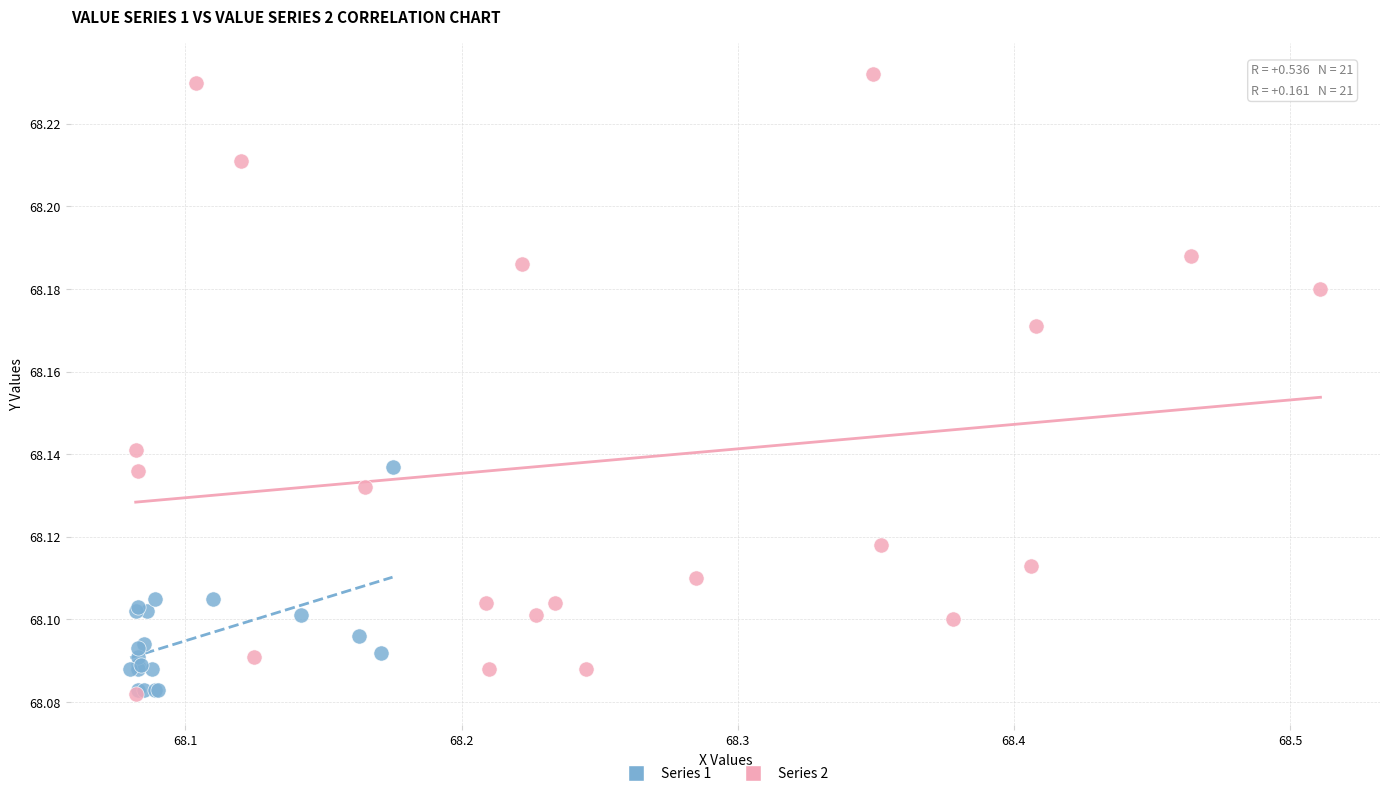

Which series has the widest spread of Y values?

Series 2